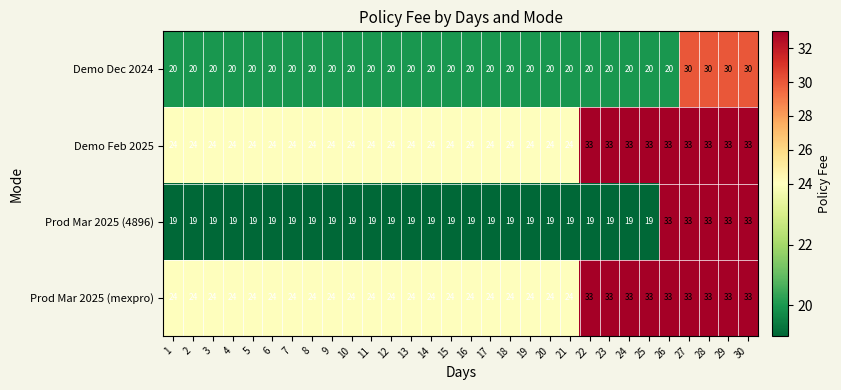

How many series are shown in this chart?

4